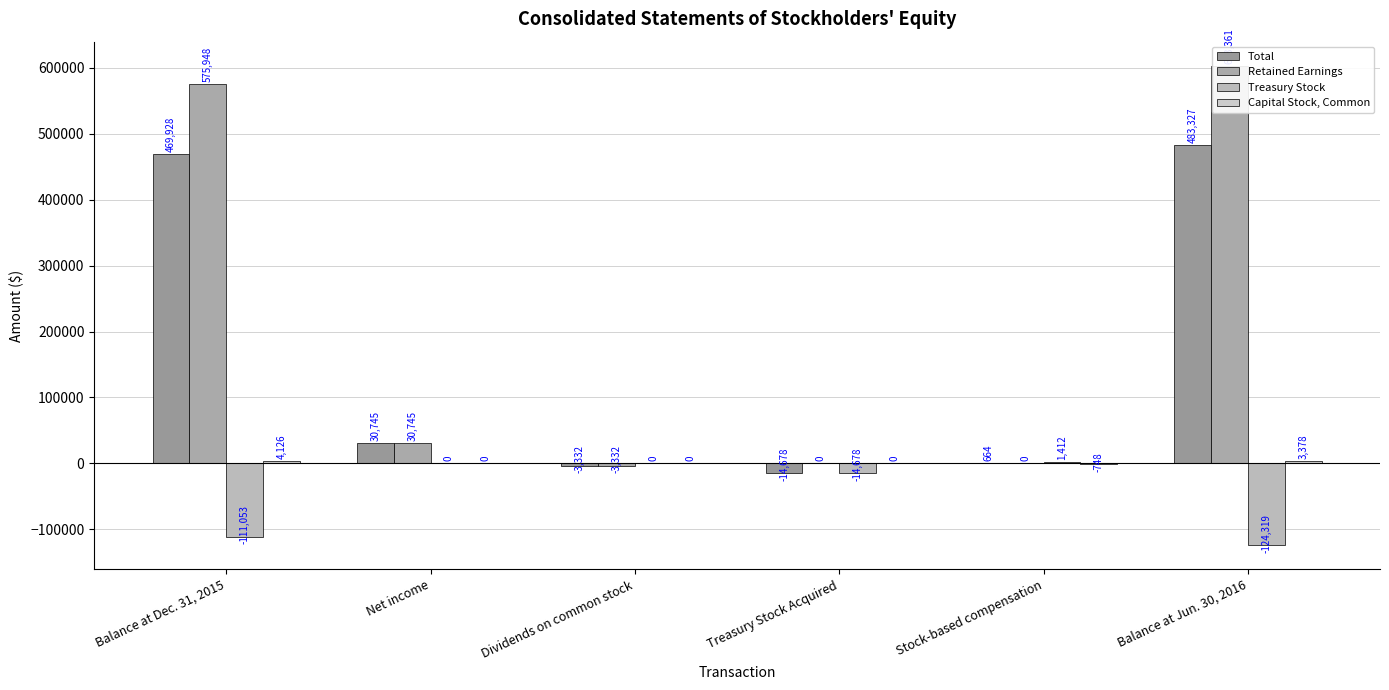

Which has a higher value, Treasury Stock Acquired or Net income?

Net income